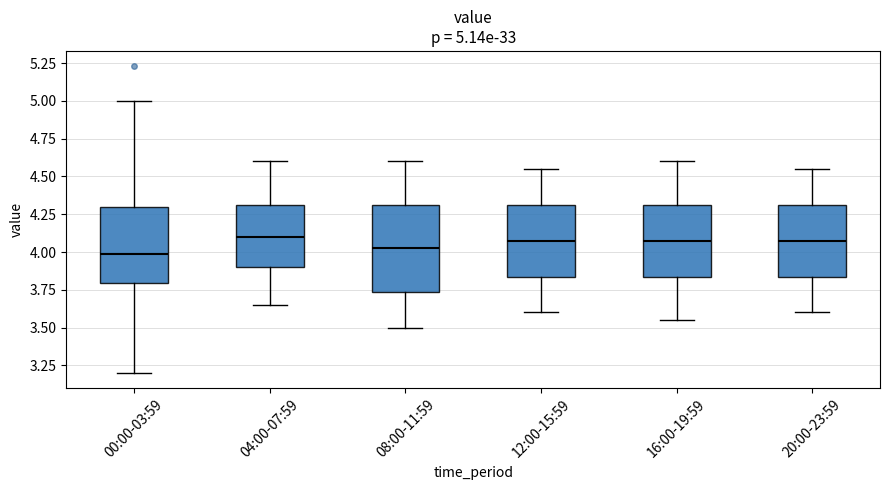

Which box is the tallest, from its lower edge to its upper edge?

08:00-11:59